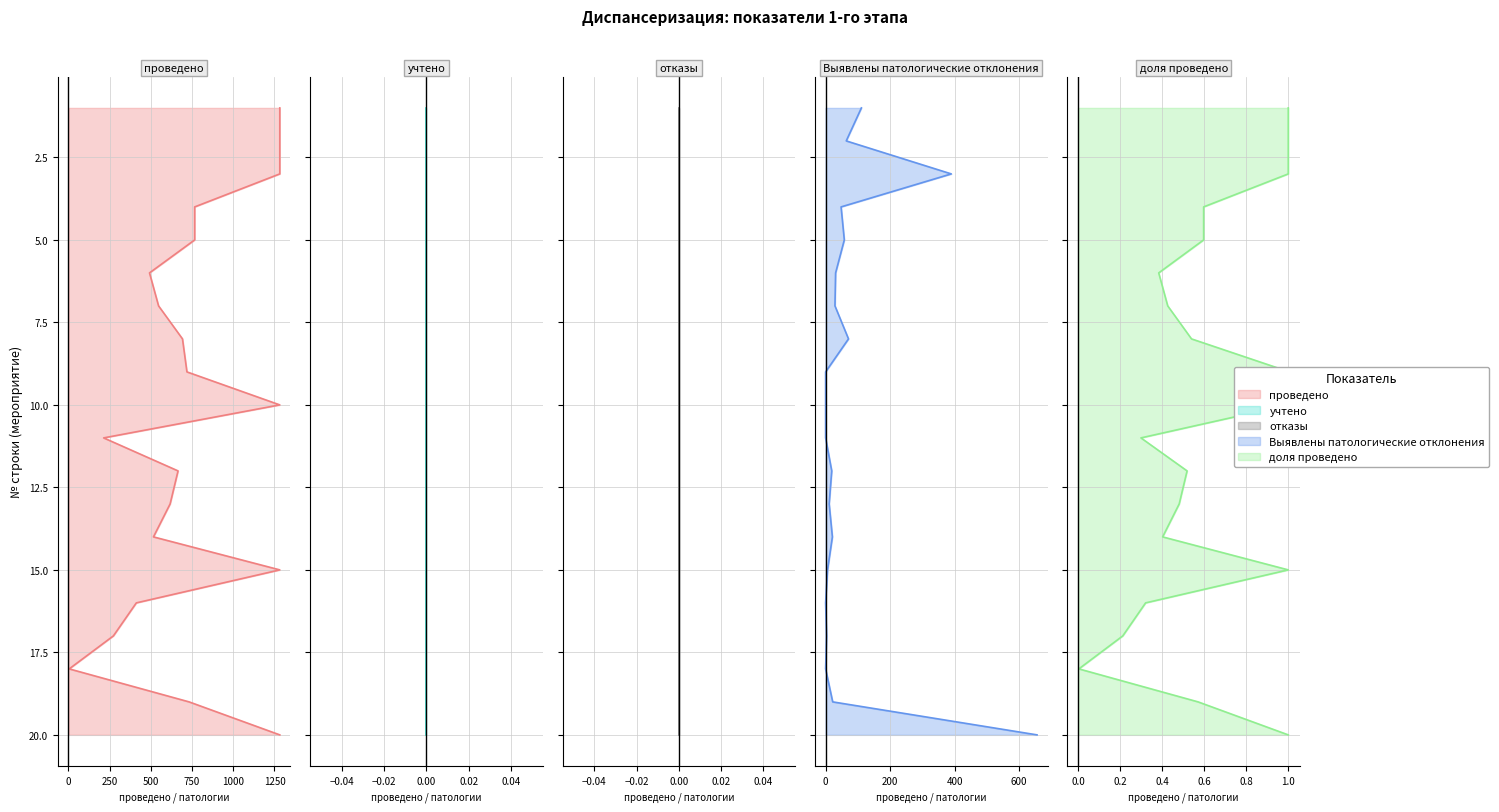

What is the total value across all series at 1250?

35